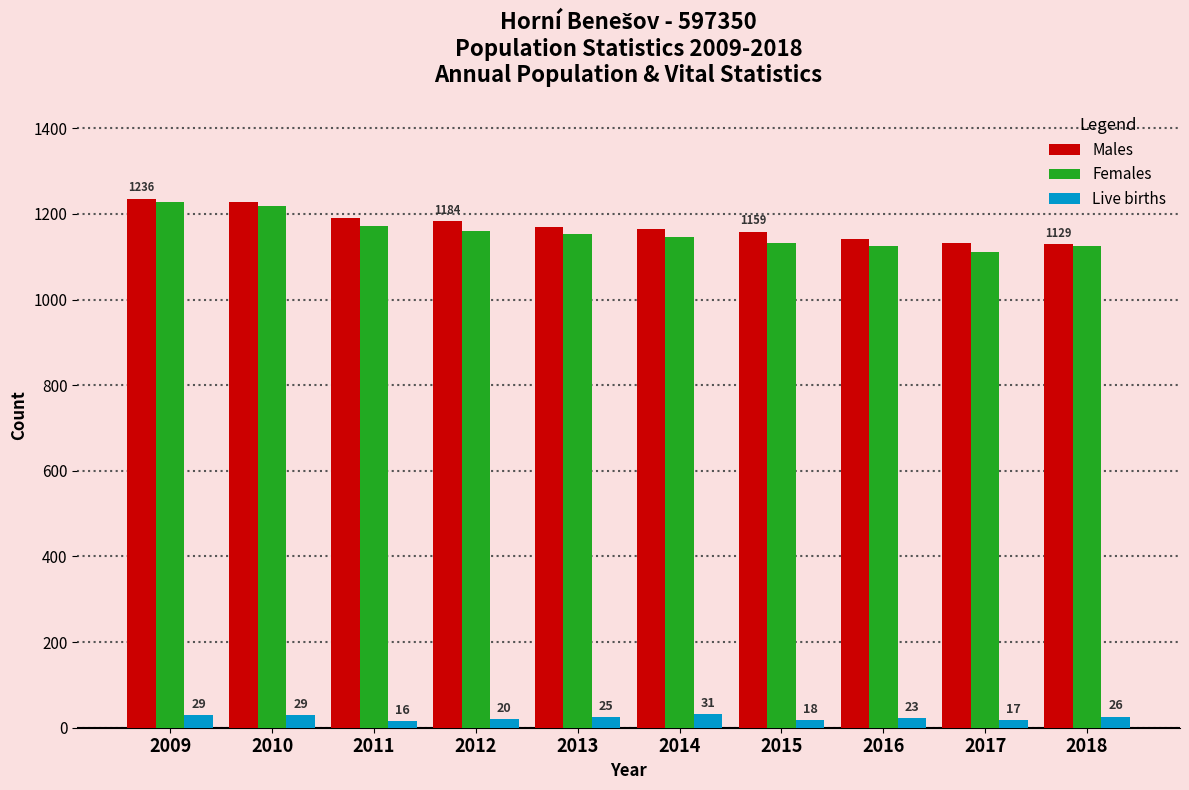

What is the maximum value shown in the chart?

1236